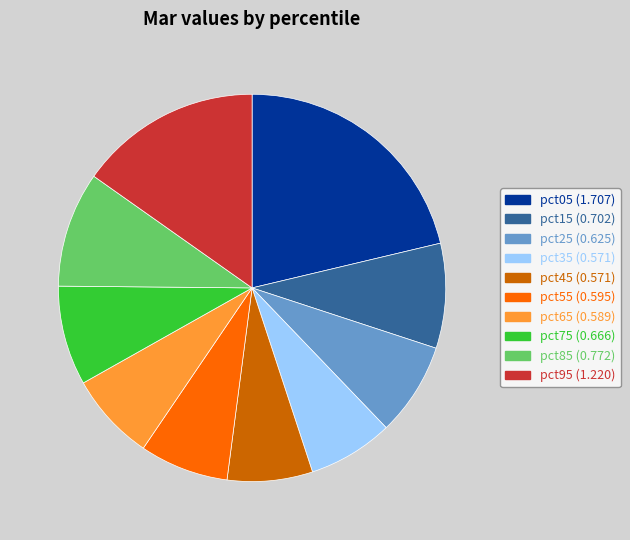

Which category has the biggest portion of the pie?

pct05